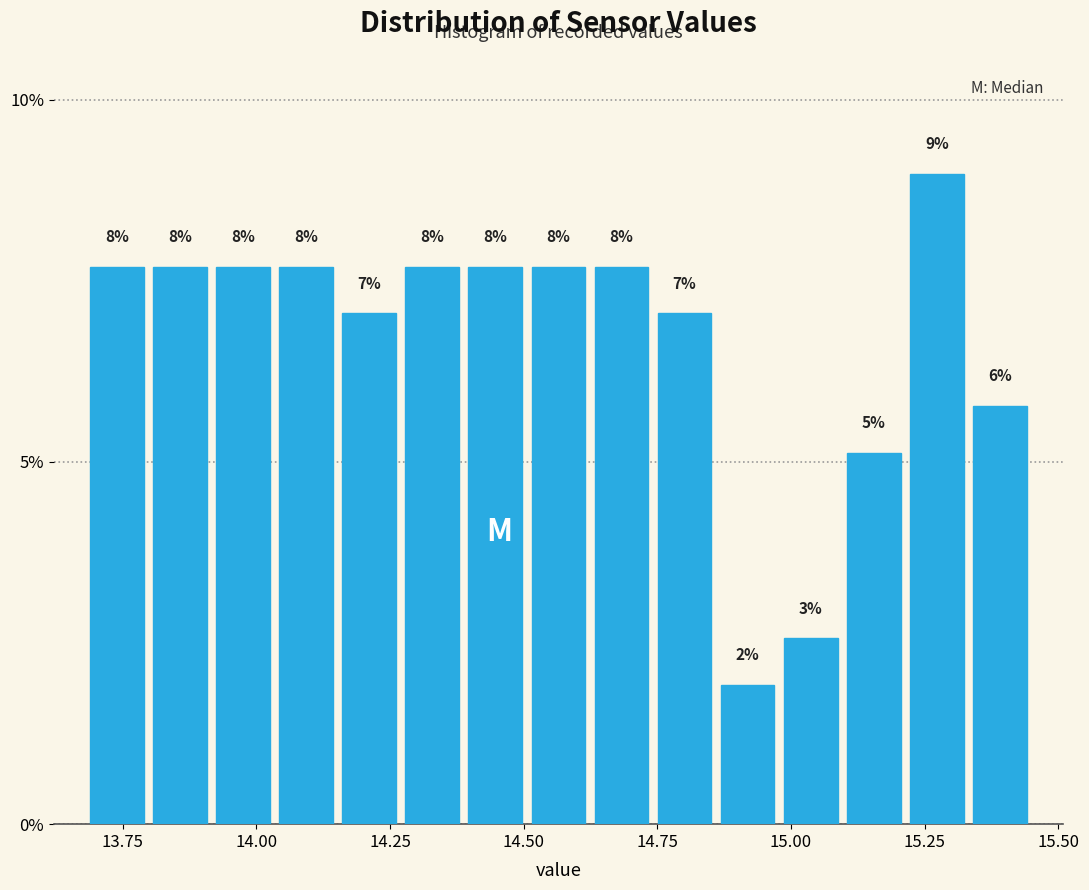

Around what value on the x-axis is the tallest bar? Give the approximate position of its centre, as read against the axis.

15.25